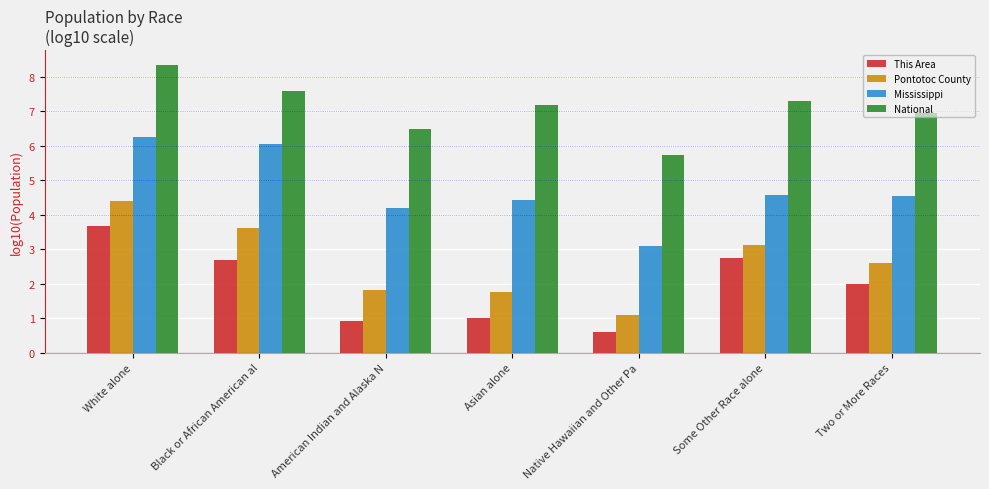

What is the value of the Pontotoc County bar at the 3rd from the left?

1.8